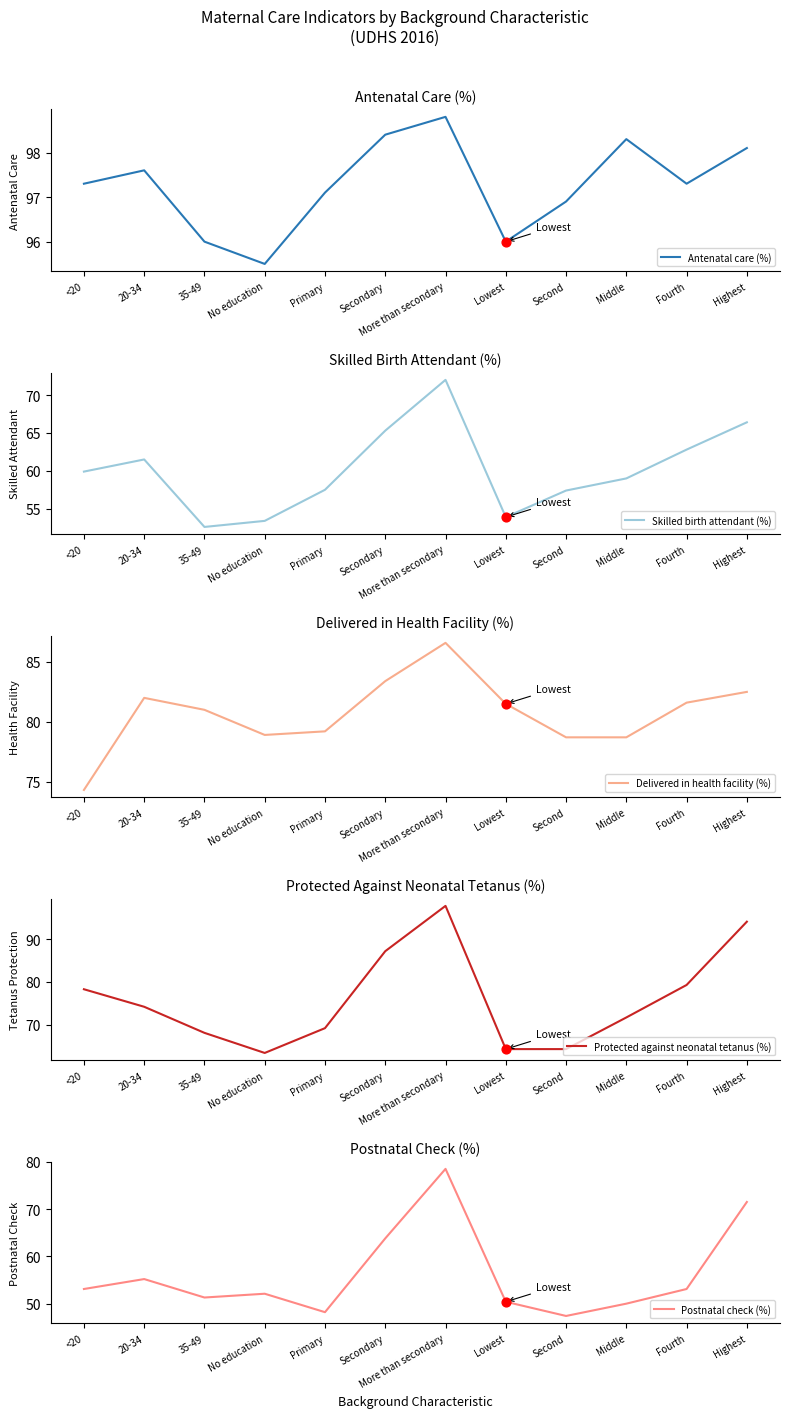

Which series has the largest Y range (max minus min)?

Protected against neonatal tetanus (%)